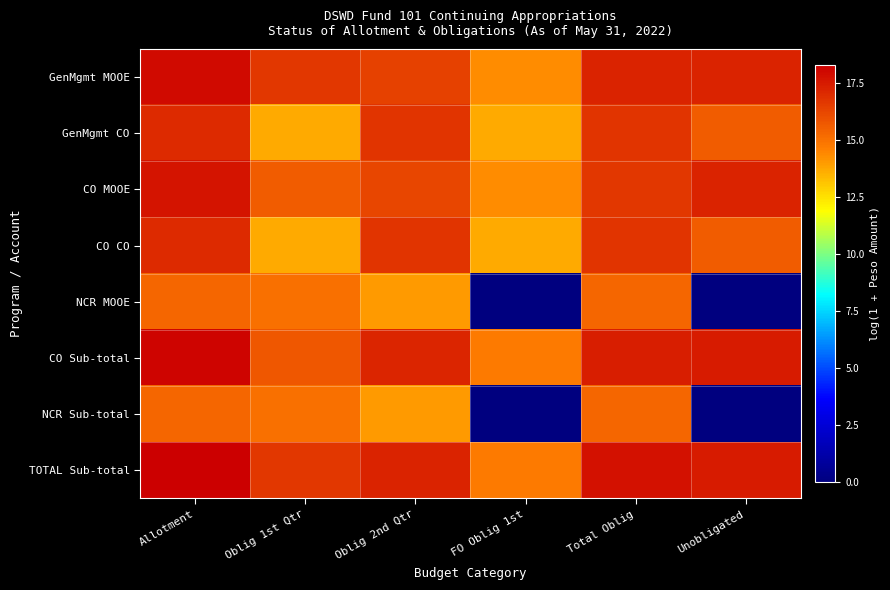

At FO Oblig 1st, list the series in order from smallest to largest.

NCR MOOE, NCR Sub-total, GenMgmt CO, CO CO, GenMgmt MOOE, CO MOOE, CO Sub-total, TOTAL Sub-total